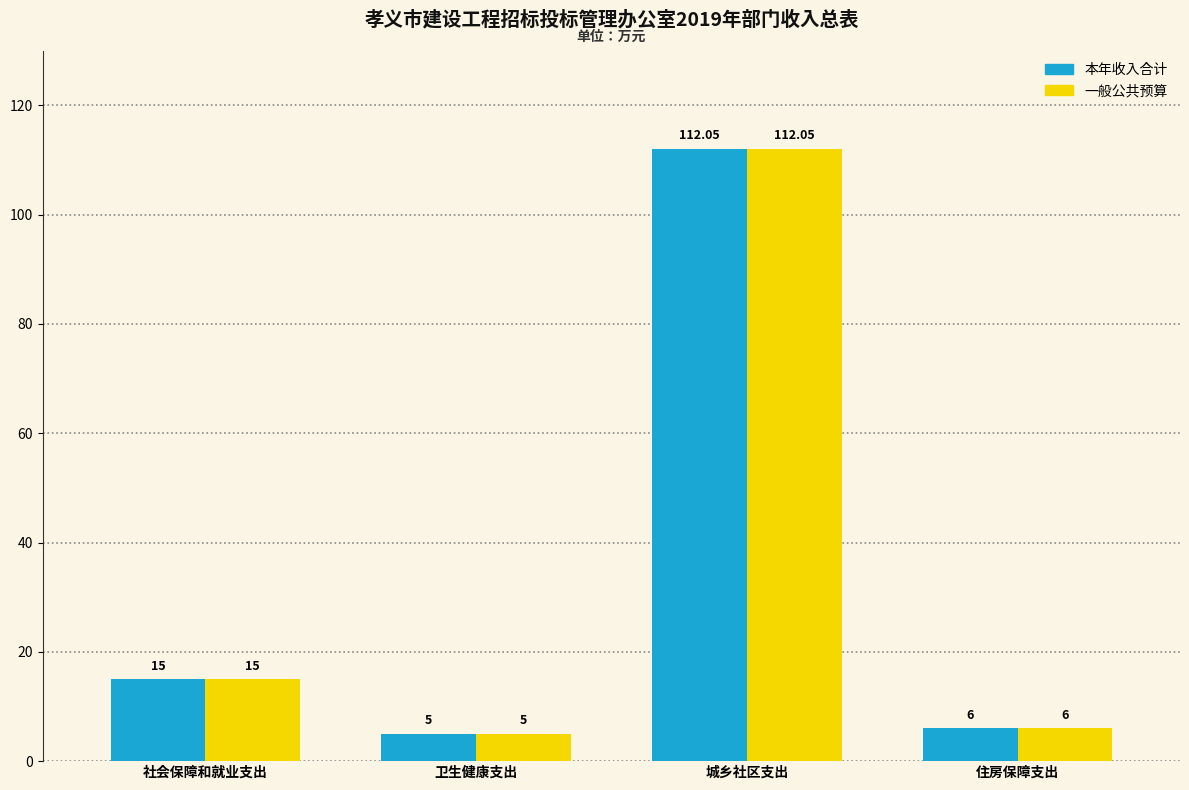

What position from the right is 社会保障和就业支出?

4